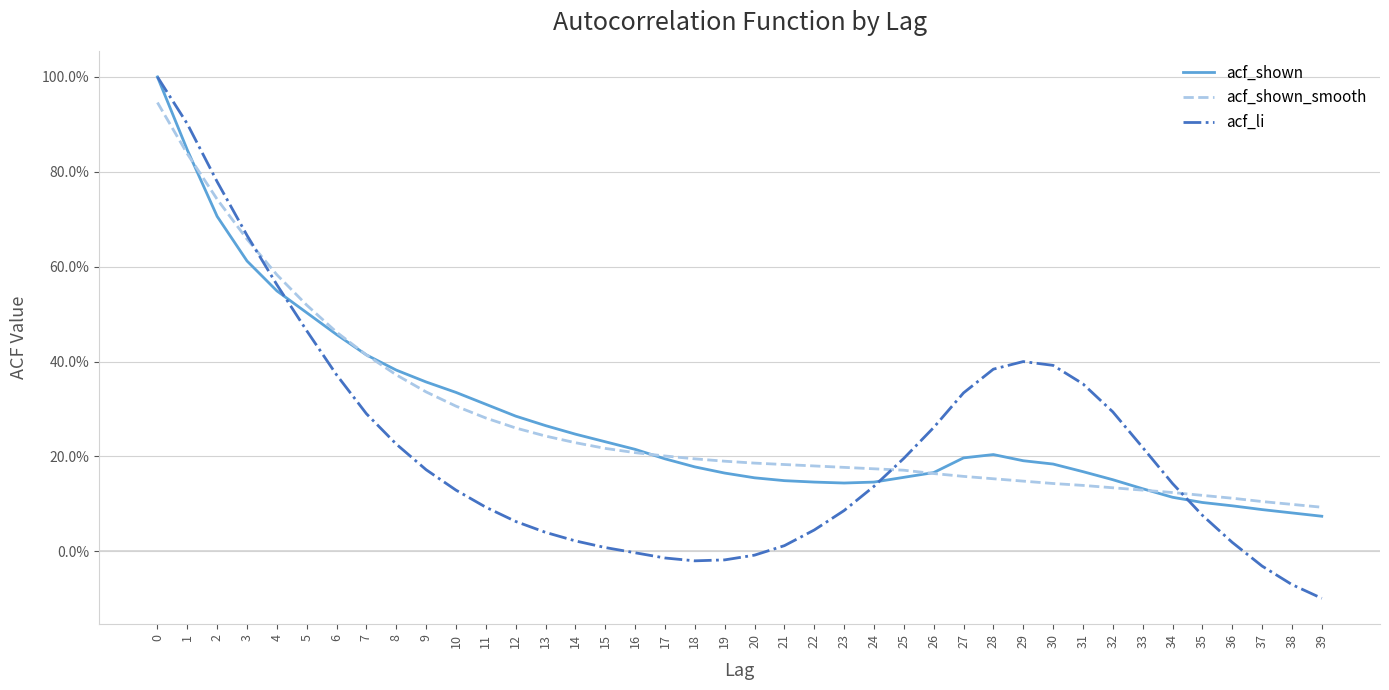

What is the smallest value displayed?

-0.1